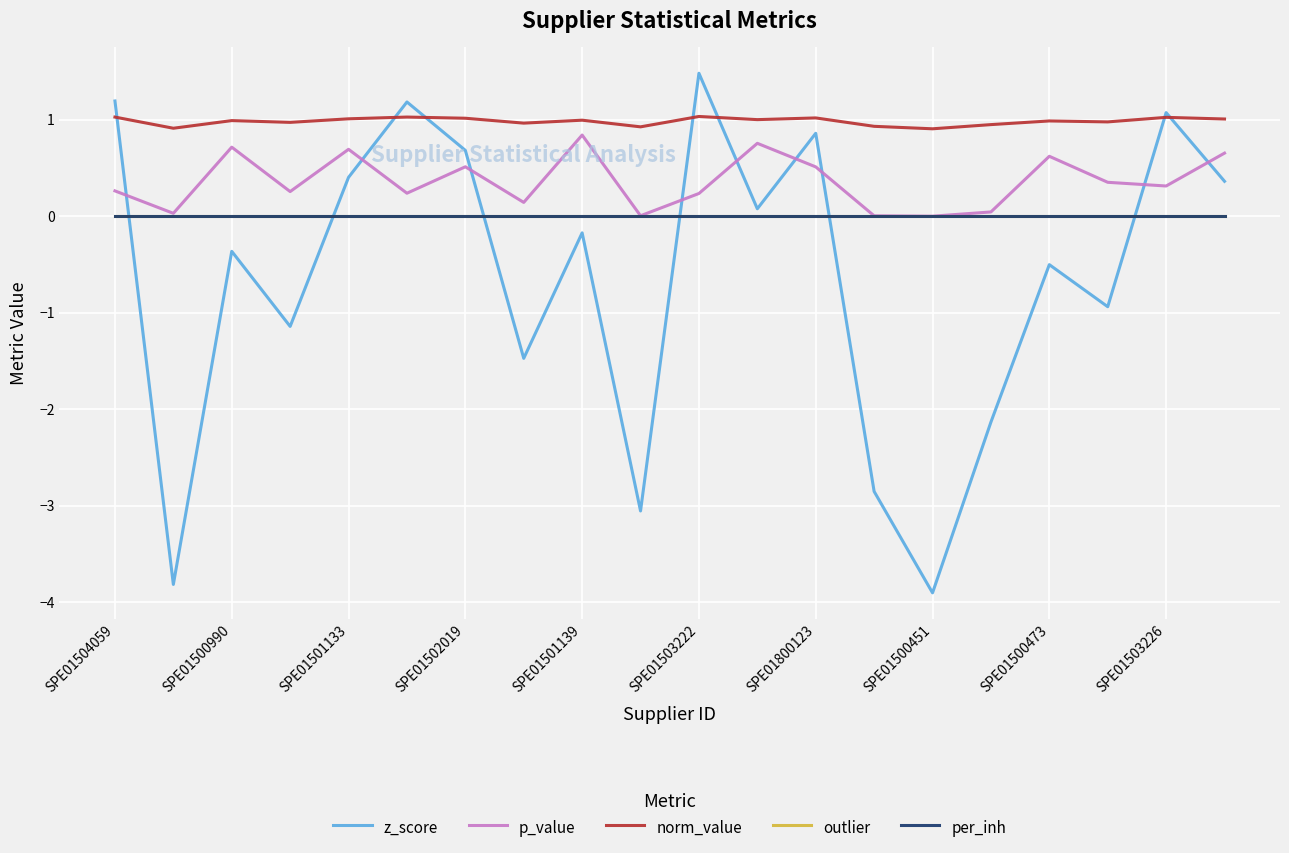

How many lines are shown in the chart?

5